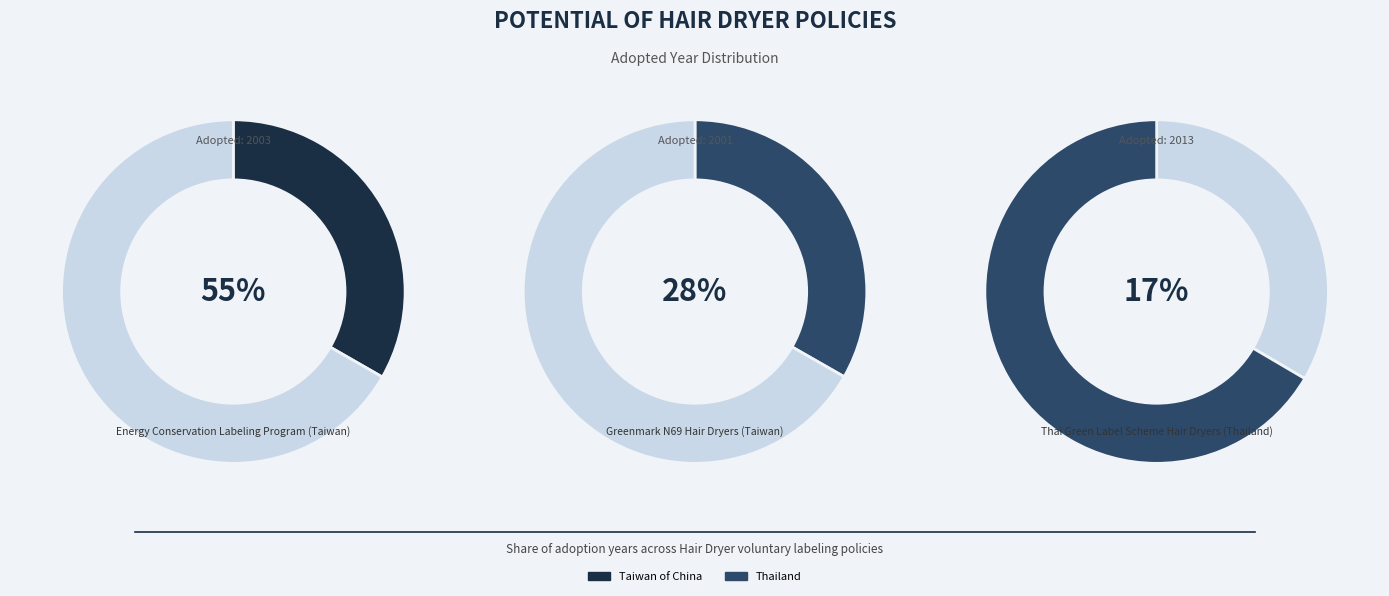

To the nearest percent, what portion does Energy Conservation
Labeling Program
(Taiwan) represent?

33%